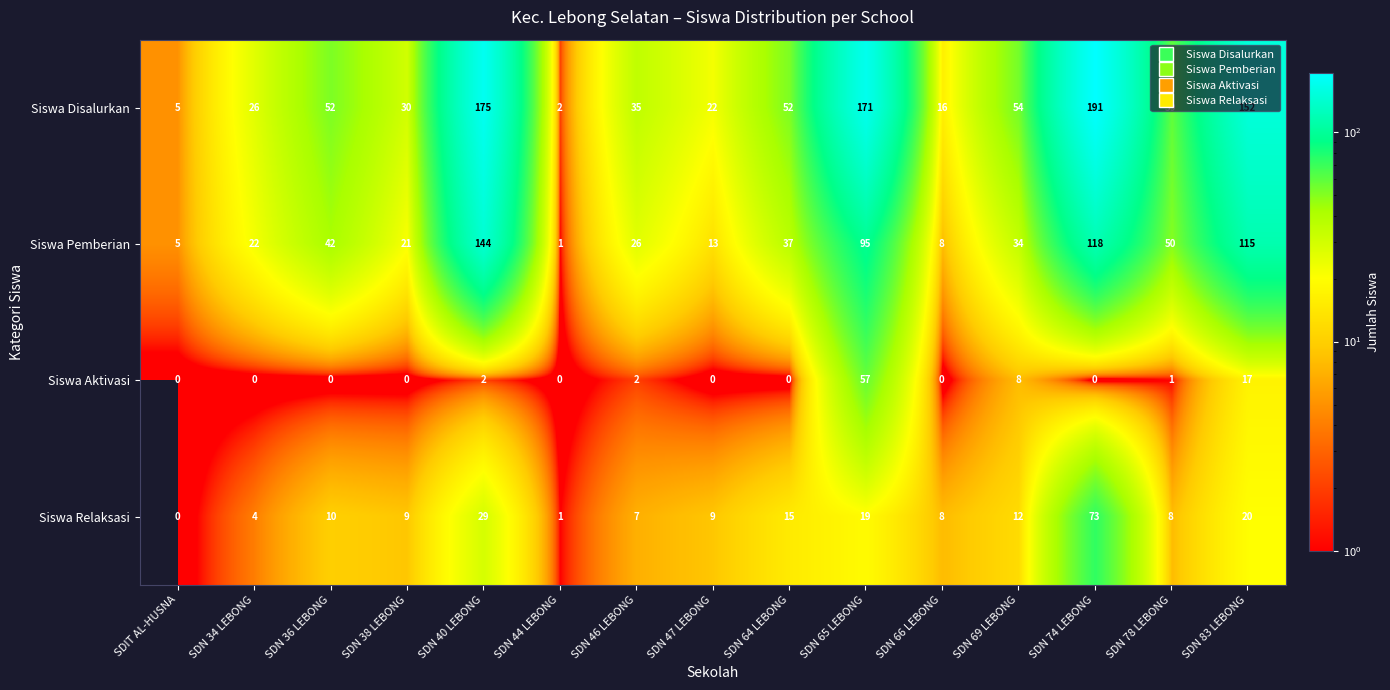

At which category is the sum across all series the highest?

SDN 74 LEBONG